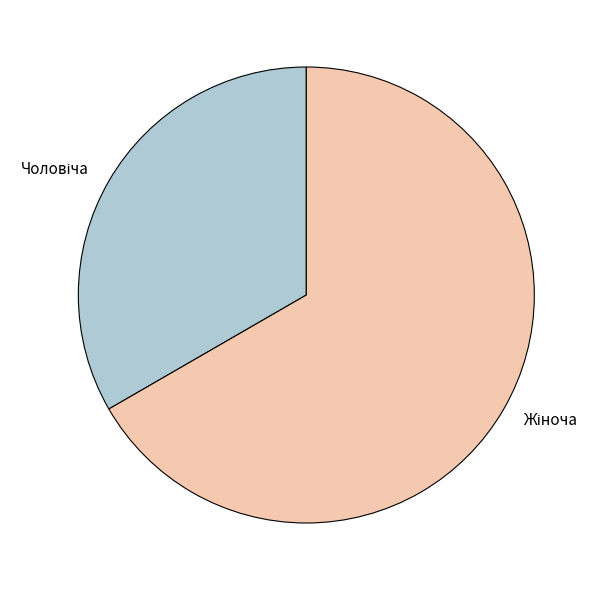

Is there any slice that represents more than half of the pie?

Yes